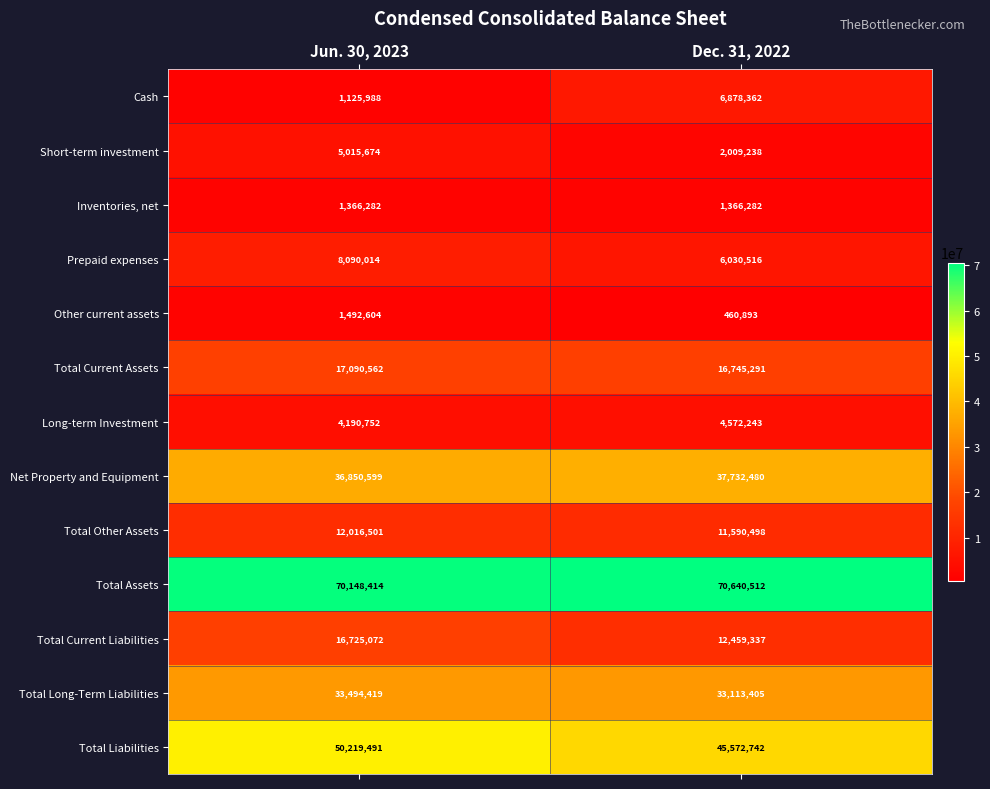

Count the number of categories in the chart.

2